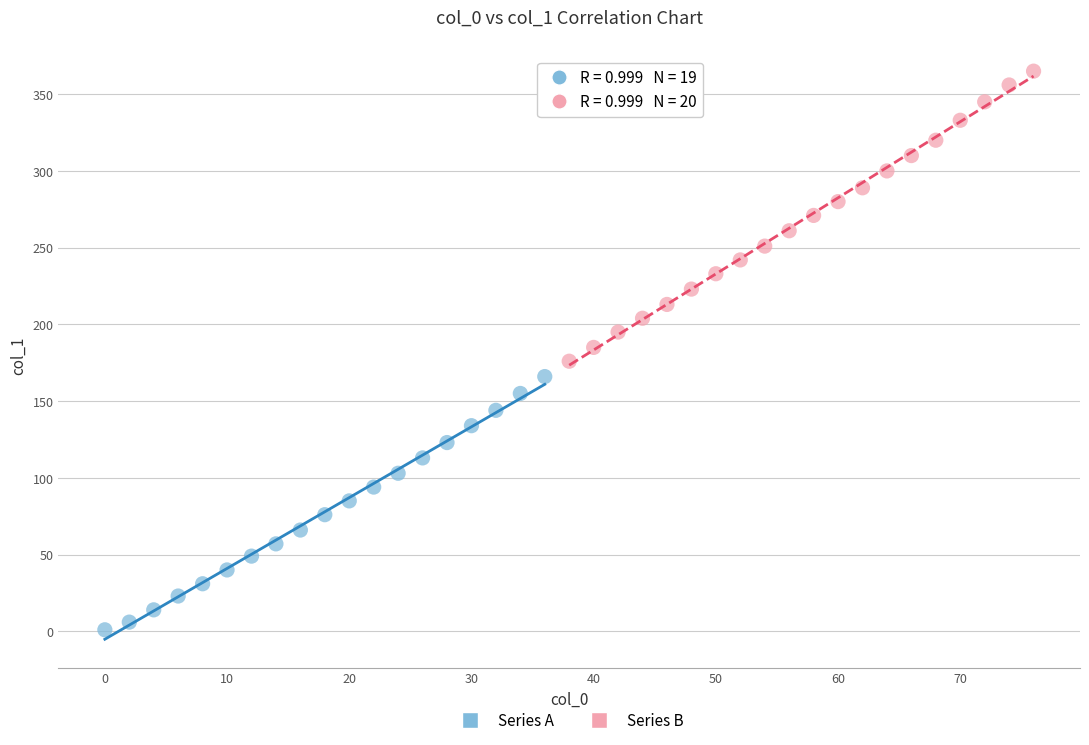

Which series has the largest Y range (max minus min)?

Series B